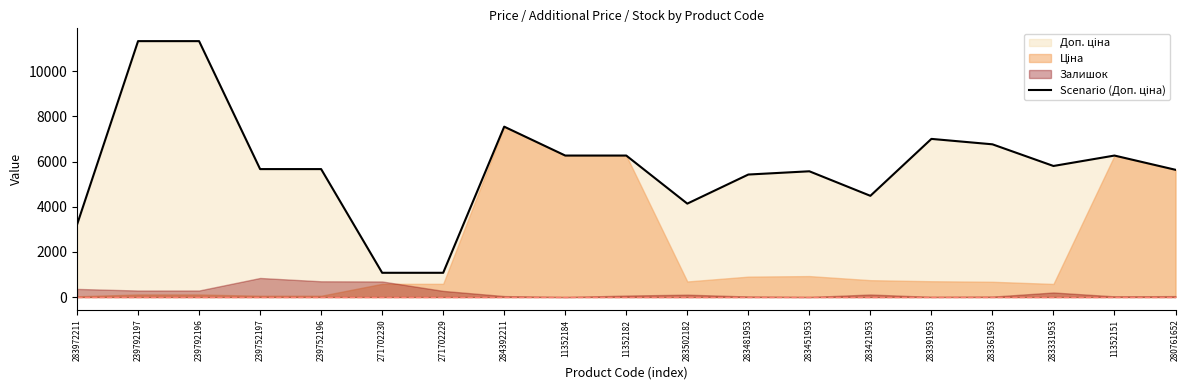

What is the label of the 10th point from the right?

11352182